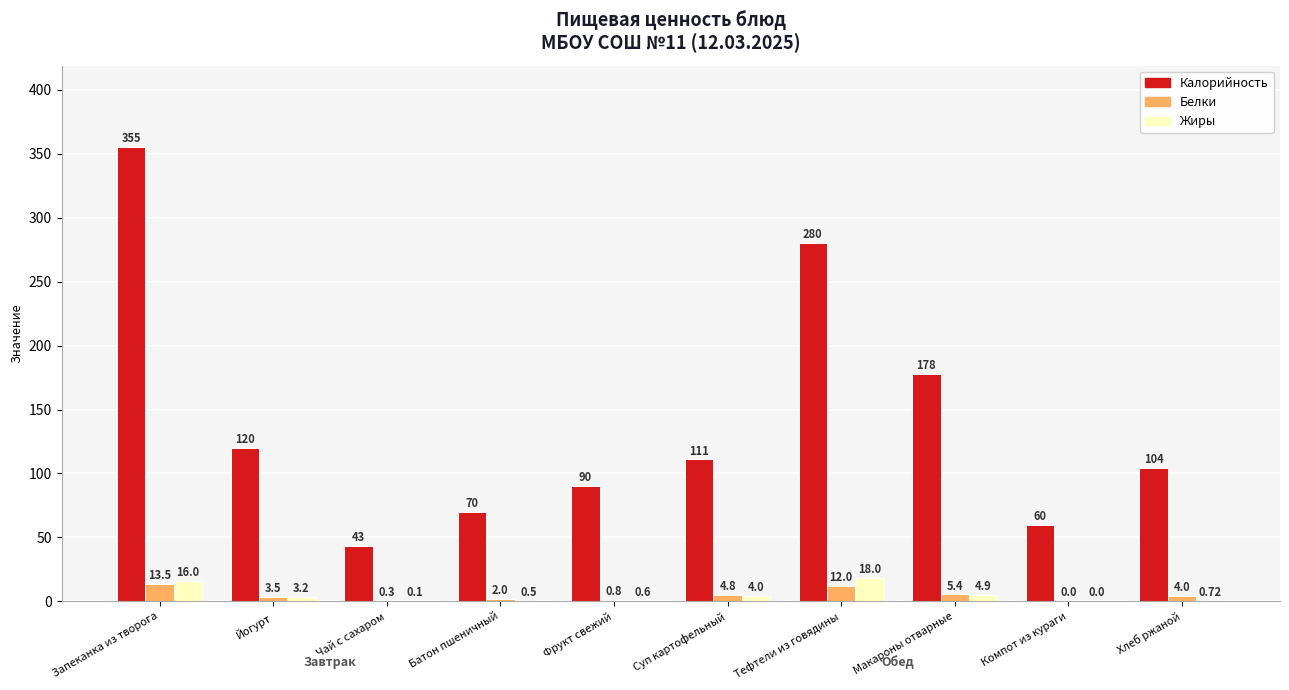

What is the total value across all series at Хлеб ржаной?

108.7